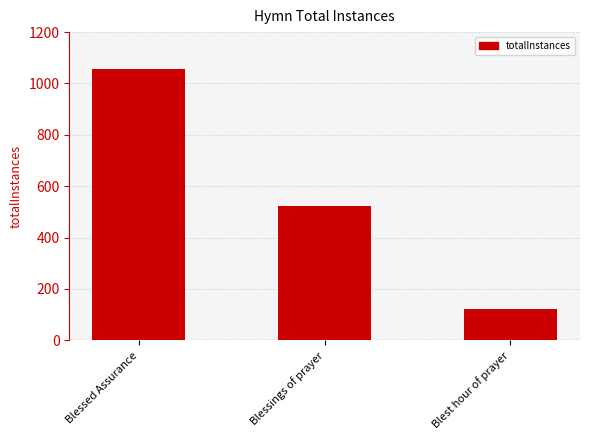

At which label is the value closest to 590?

Blessings of prayer